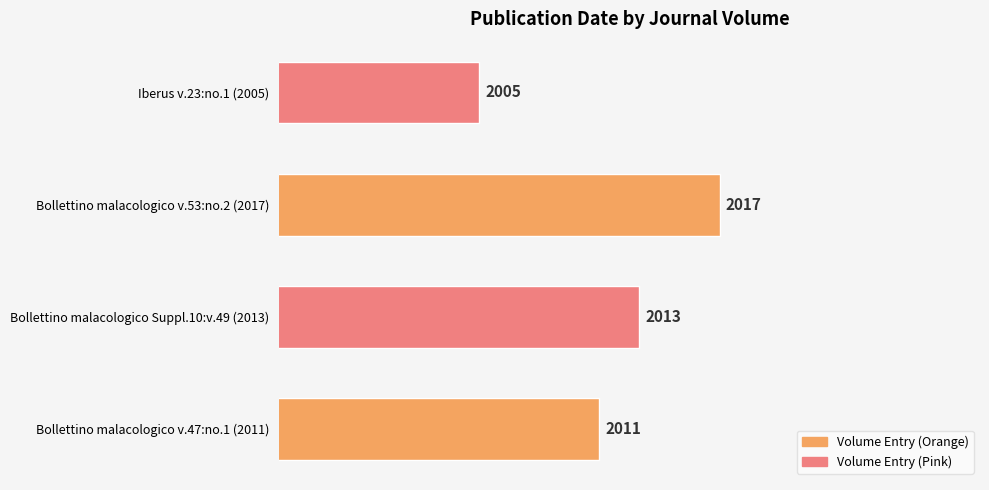

List the labels in order of value, largest first.

Bollettino malacologico v.53:no.2 (2017), Bollettino malacologico Suppl.10:v.49 (2013), Bollettino malacologico v.47:no.1 (2011), Iberus v.23:no.1 (2005)